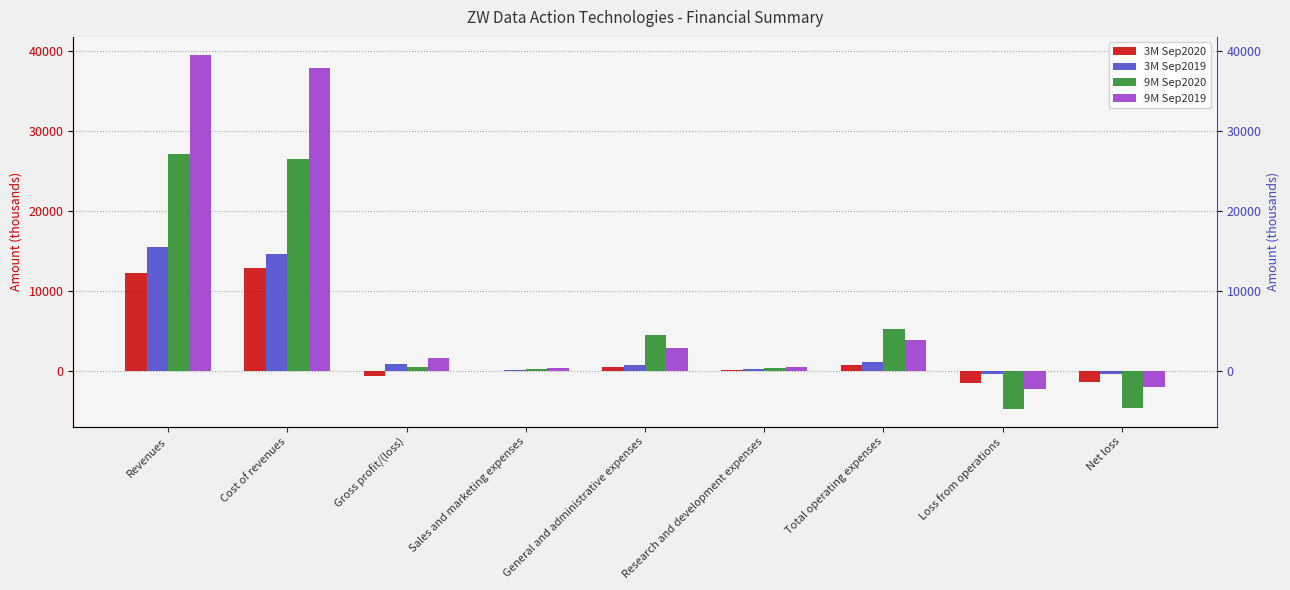

At how many categories does at least one series exceed 35968?

2